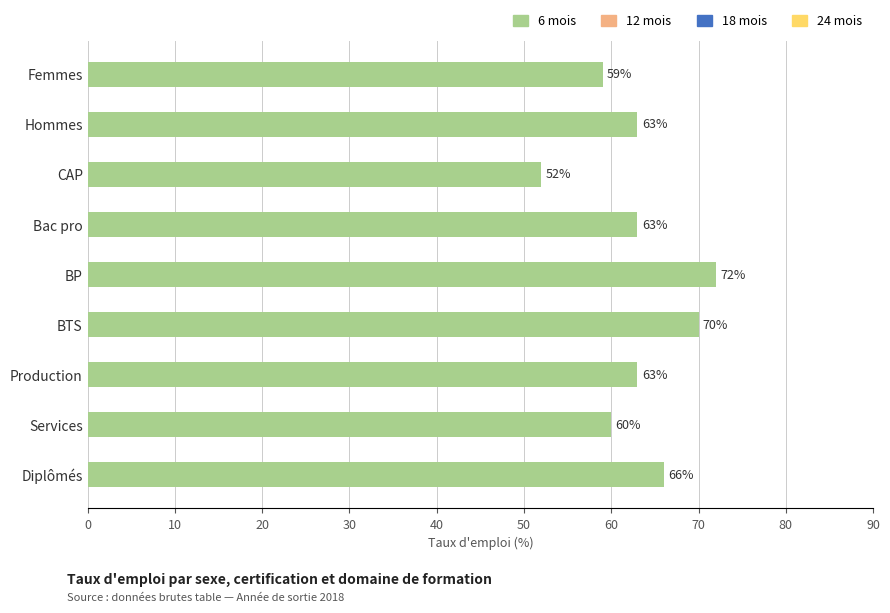

Reading top to bottom, list all the values displayed in this chart.

Femmes=59	Hommes=63	CAP=52	Bac pro=63	BP=72	BTS=70	Production=63	Services=60	Diplômés=66